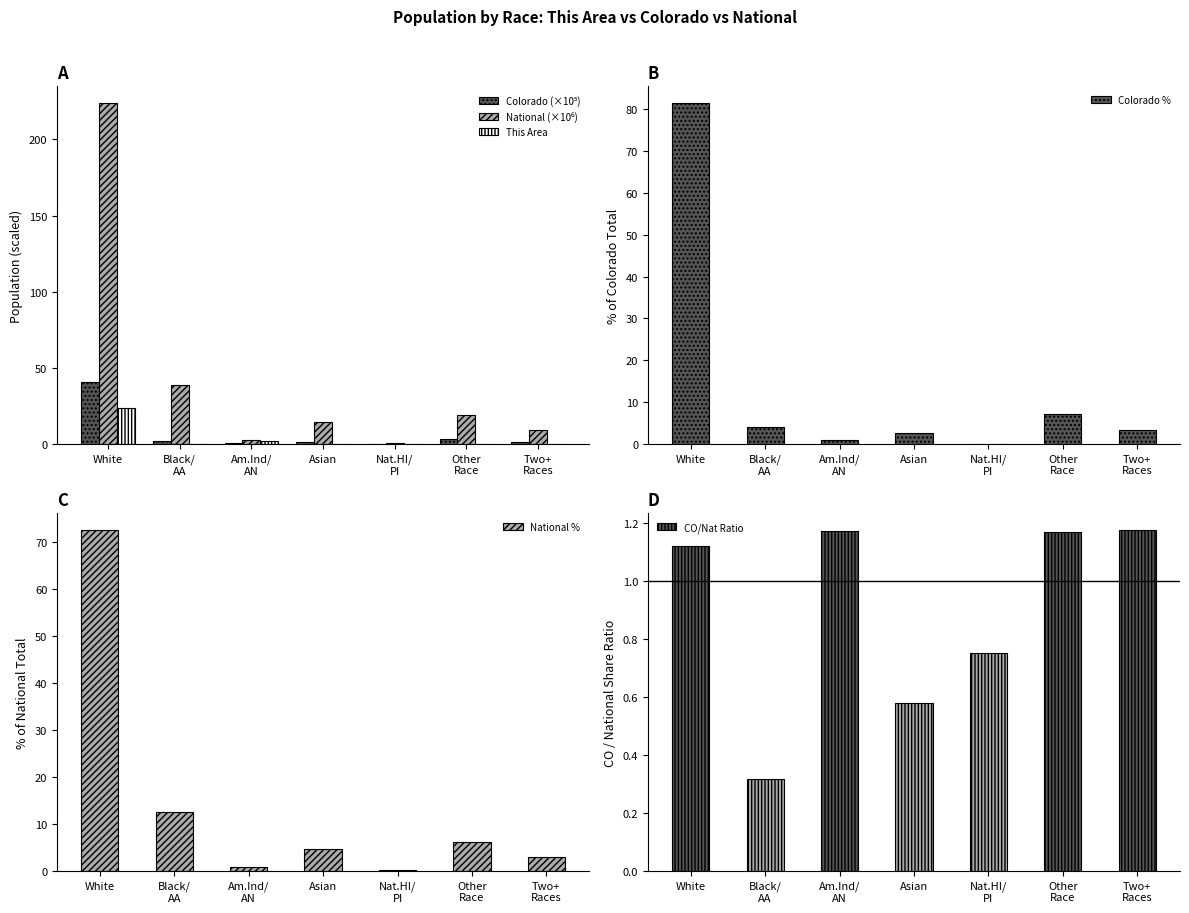

At which category is the sum across all series the highest?

White